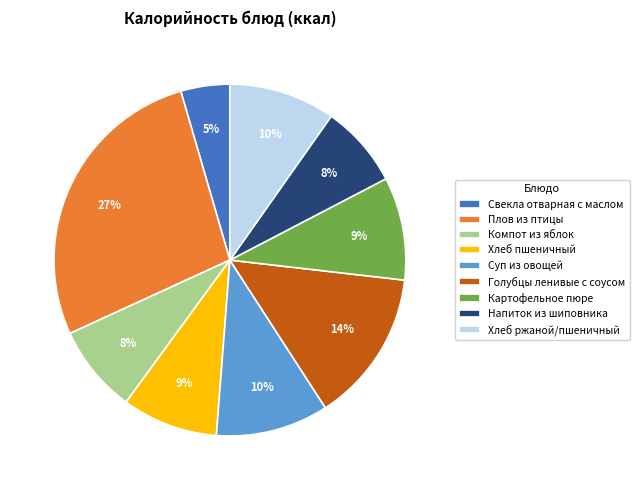

Which has a higher value, Свекла отварная с маслом or Картофельное пюре?

Картофельное пюре